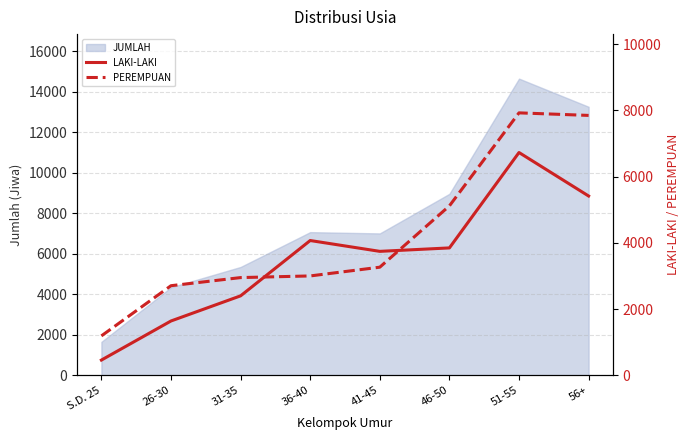

Is it true that PEREMPUAN equals 5117 at 46-50?

True